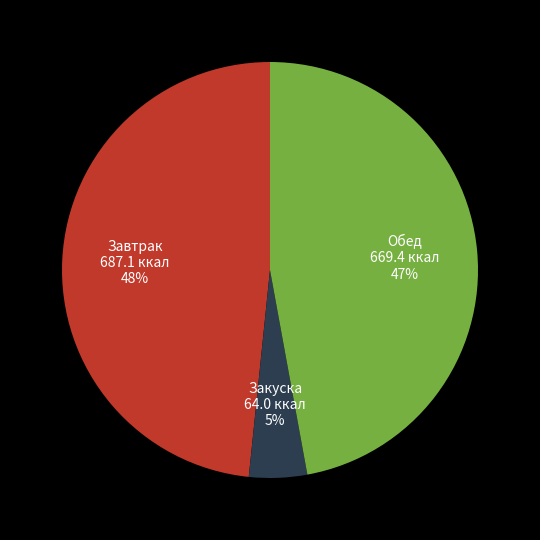

Is there any slice that represents more than half of the pie?

No